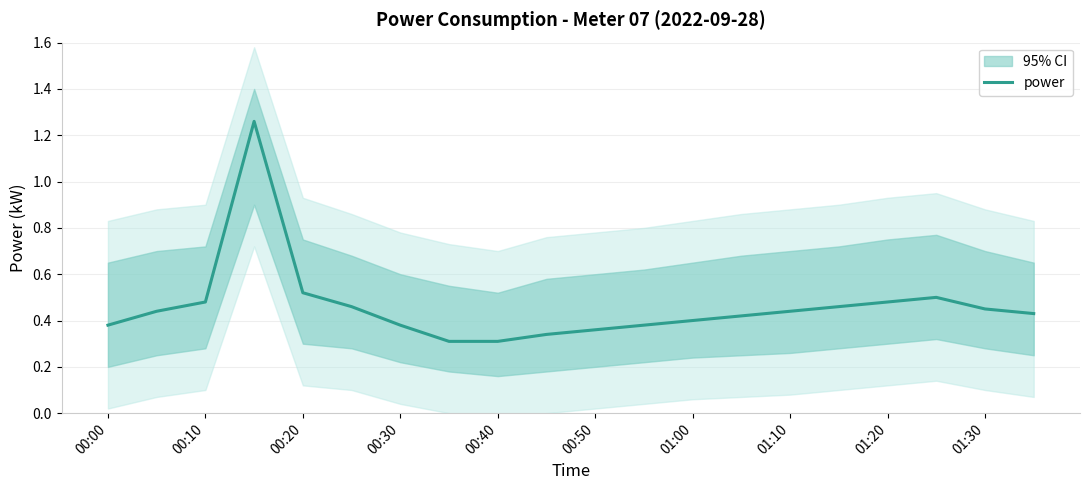

The chart shows a value of 0.8 at 01:20. True or false?

False